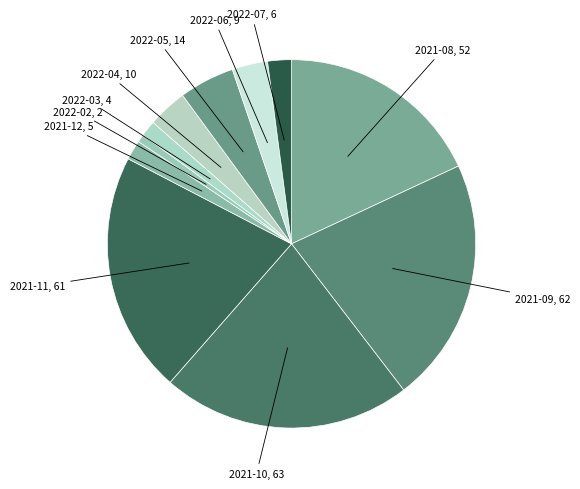

Is it true that 2022-03 is 1% of the pie?

True